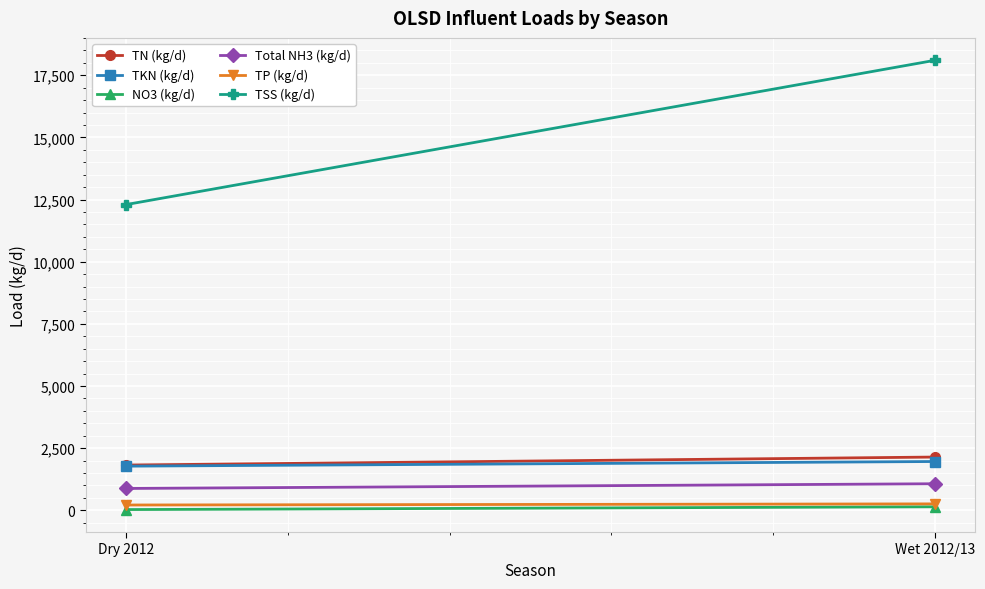

What is the value of the TP (kg/d) point at the 1st from the left?

214.1